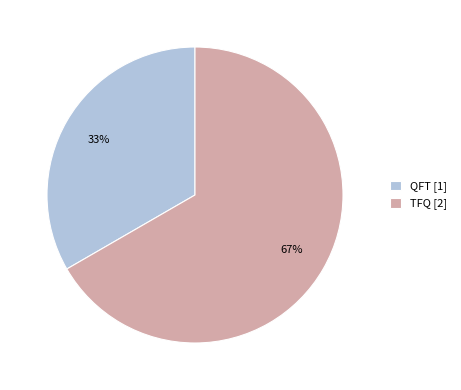

Between TFQ [2] and QFT [1], which is larger?

TFQ [2]